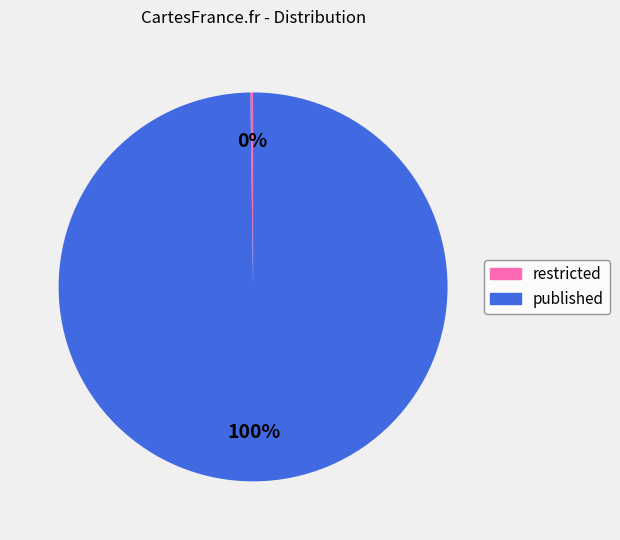

Which slice is the largest?

published